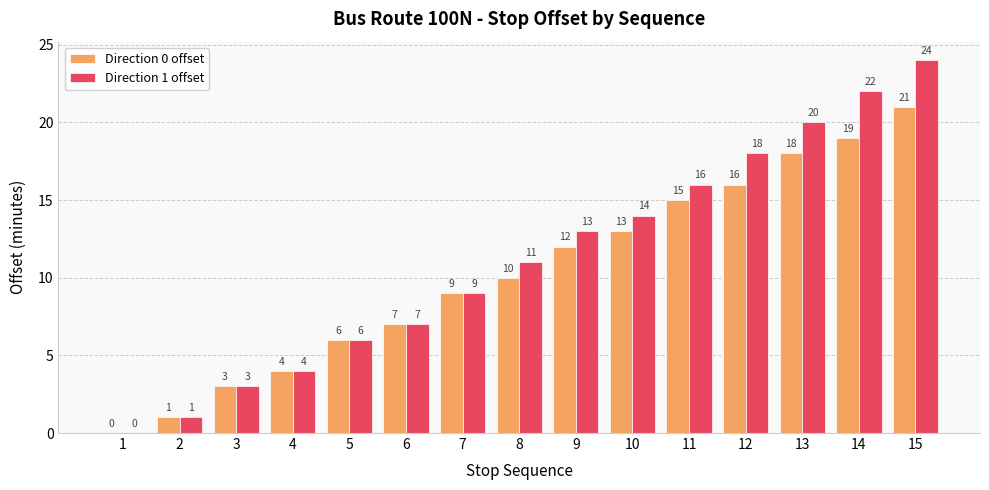

The Direction 0 offset series shows 5 at 11. True or false?

False